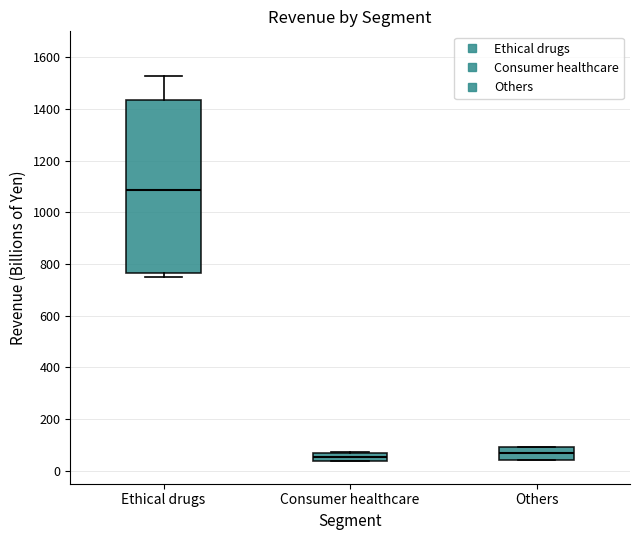

Reading left to right, transcribe this box plot: for each box, give where its median line is, the range the box spans, and where its two whiskers end, as read against the y-axis. The values are not printed on the chart, so give them approximately, as read against the axis.

Ethical drugs: median 1080, box 760 to 1440, whiskers 740 to 1520
Consumer healthcare: median 60 (inside the box), box 40 to 60, whiskers 40 to 80
Others: median 60, box 40 to 100, whiskers 40 to 100